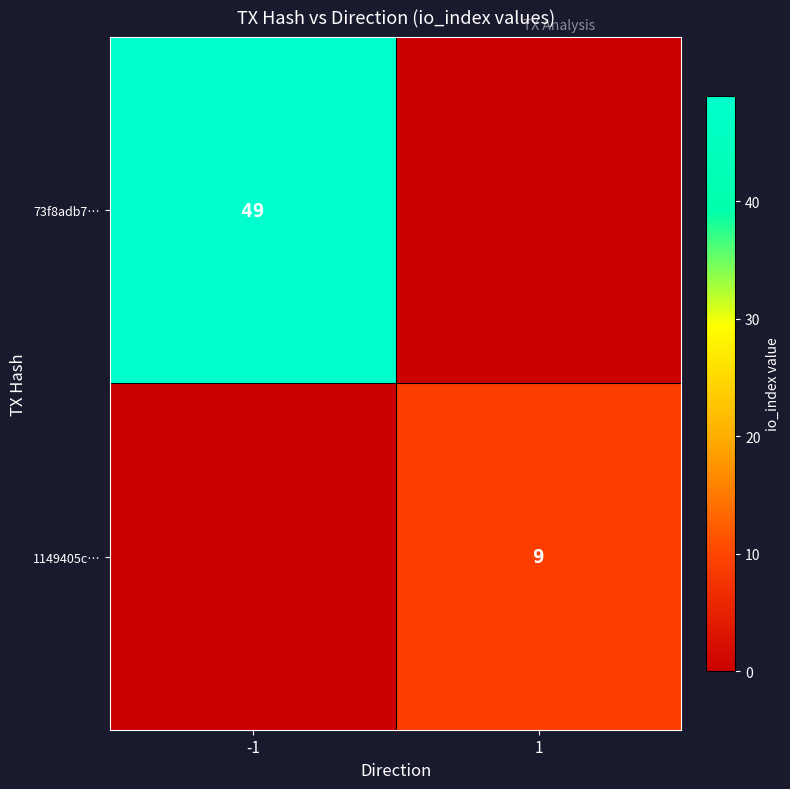

The value of 73f8adb7… at -1 is 49. True or false?

True